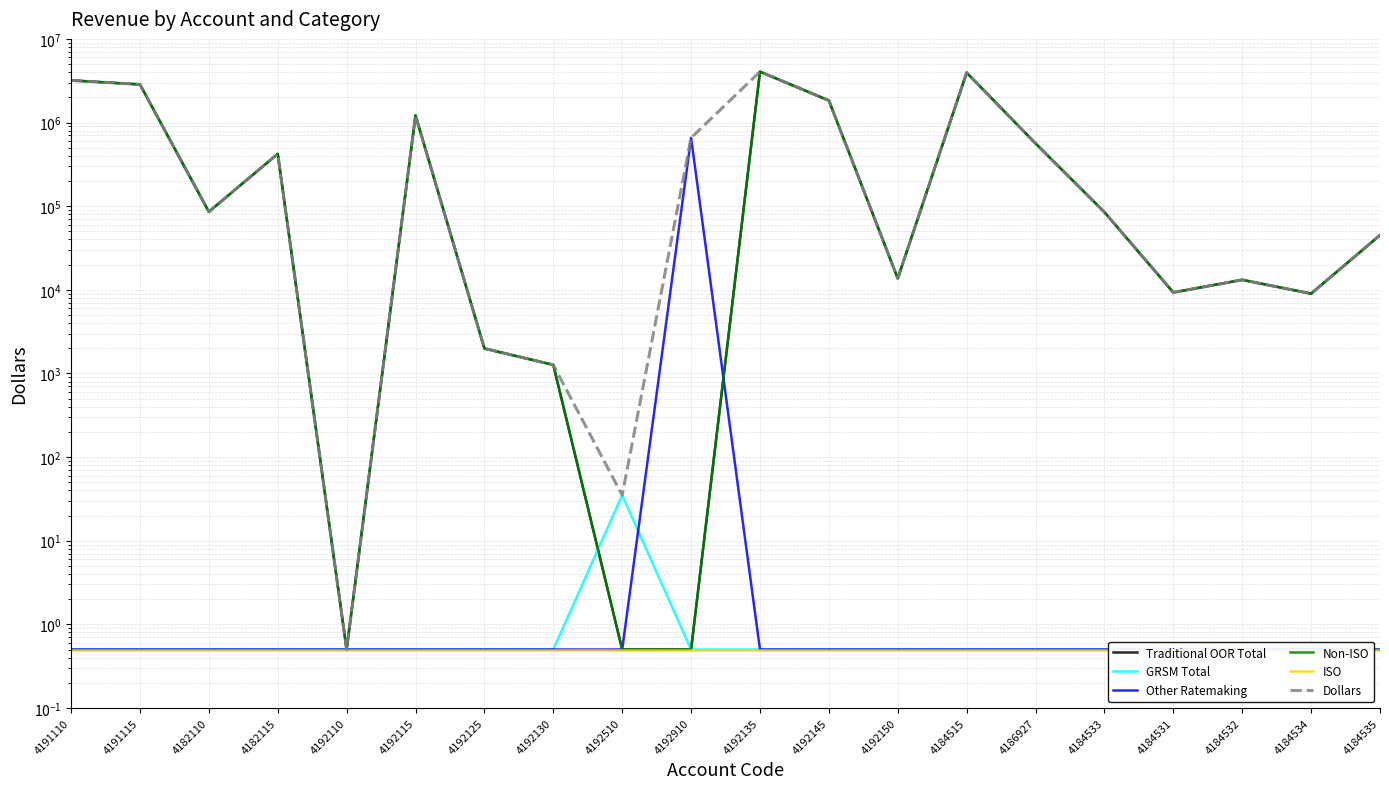

What is the value of the Traditional OOR Total point at the 14th from the left?

3946075.0